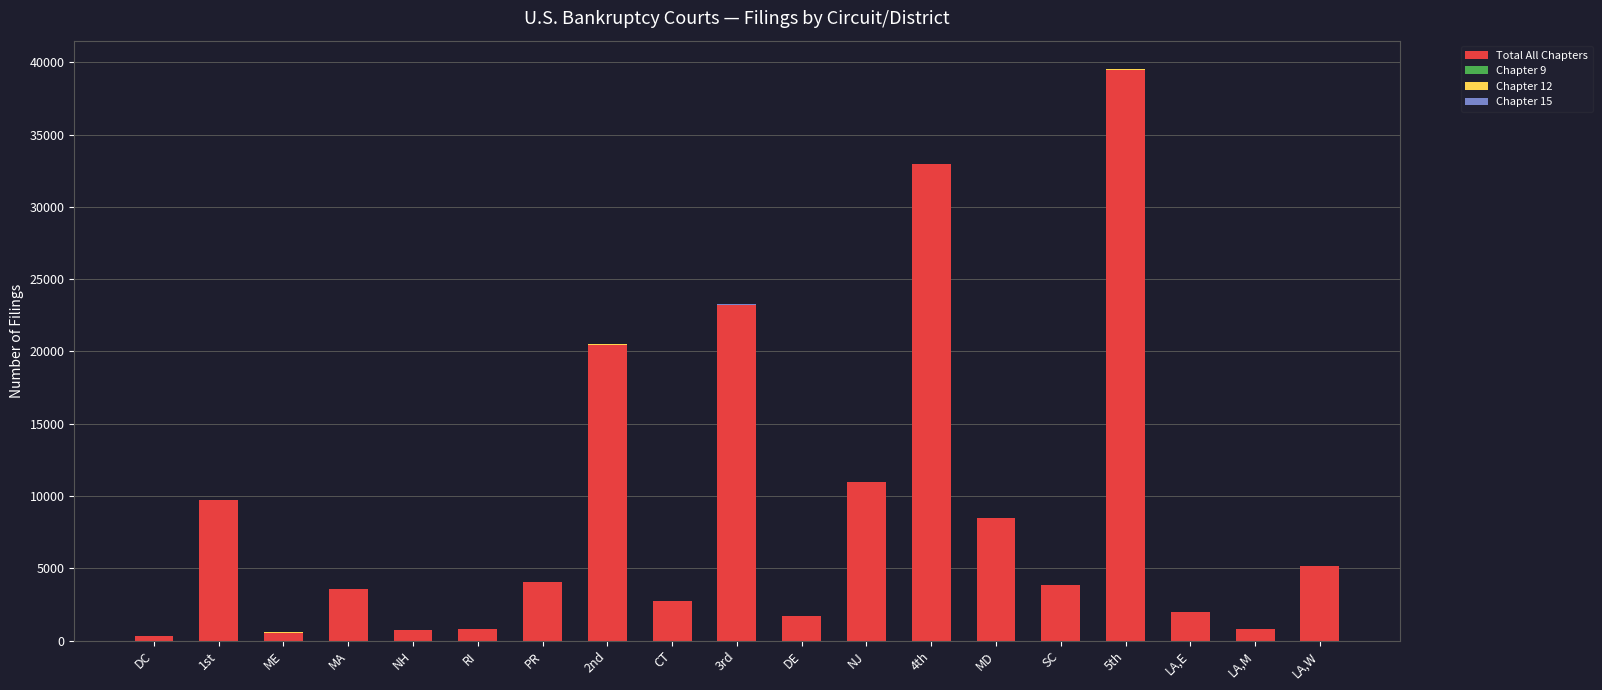

The value of Total All Chapters at NJ is 10992. True or false?

True